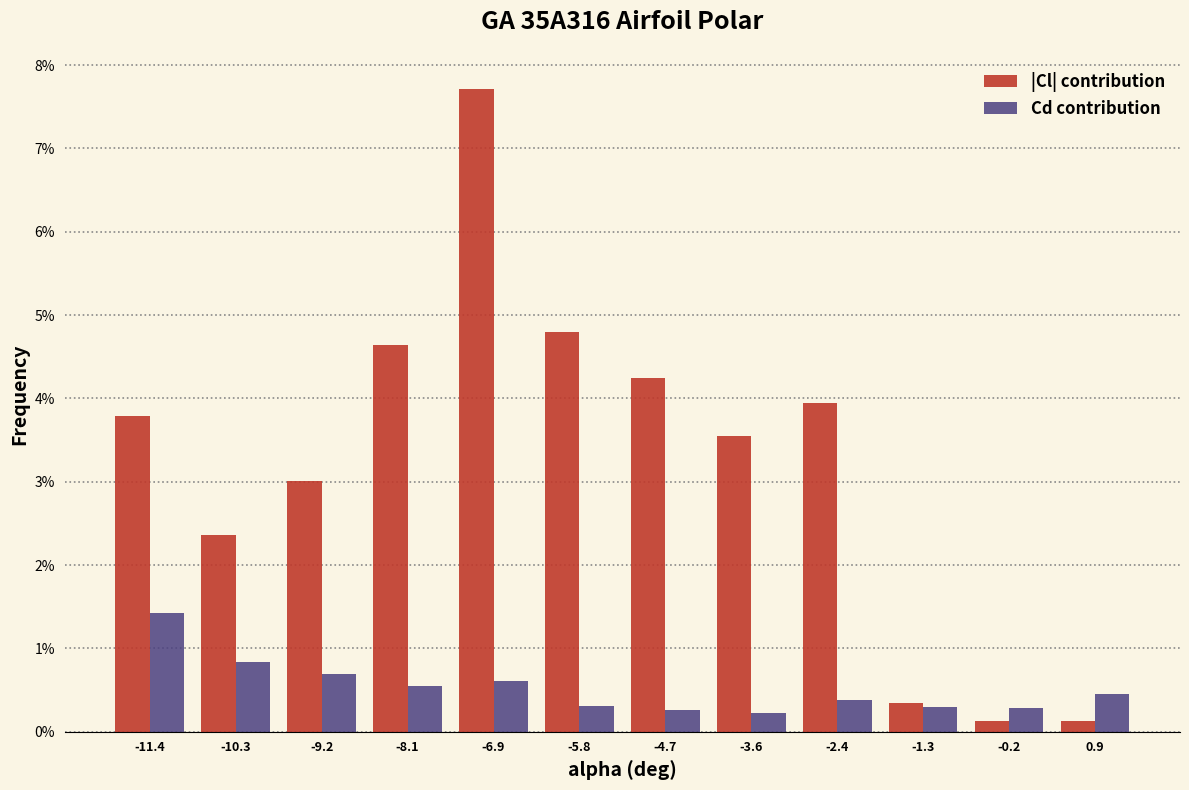

Reading left to right, transcribe all the data shown in this chart.

|Cl| contribution: -11.4=3.8	-10.3=2.4	-9.2=3.0	-8.1=4.6	-6.9=7.7	-5.8=4.8	-4.7=4.2	-3.6=3.5	-2.4=3.9	-1.3=0.3	-0.2=0.1	0.9=0.1
Cd contribution: -11.4=1.4	-10.3=0.8	-9.2=0.7	-8.1=0.5	-6.9=0.6	-5.8=0.3	-4.7=0.3	-3.6=0.2	-2.4=0.4	-1.3=0.3	-0.2=0.3	0.9=0.5